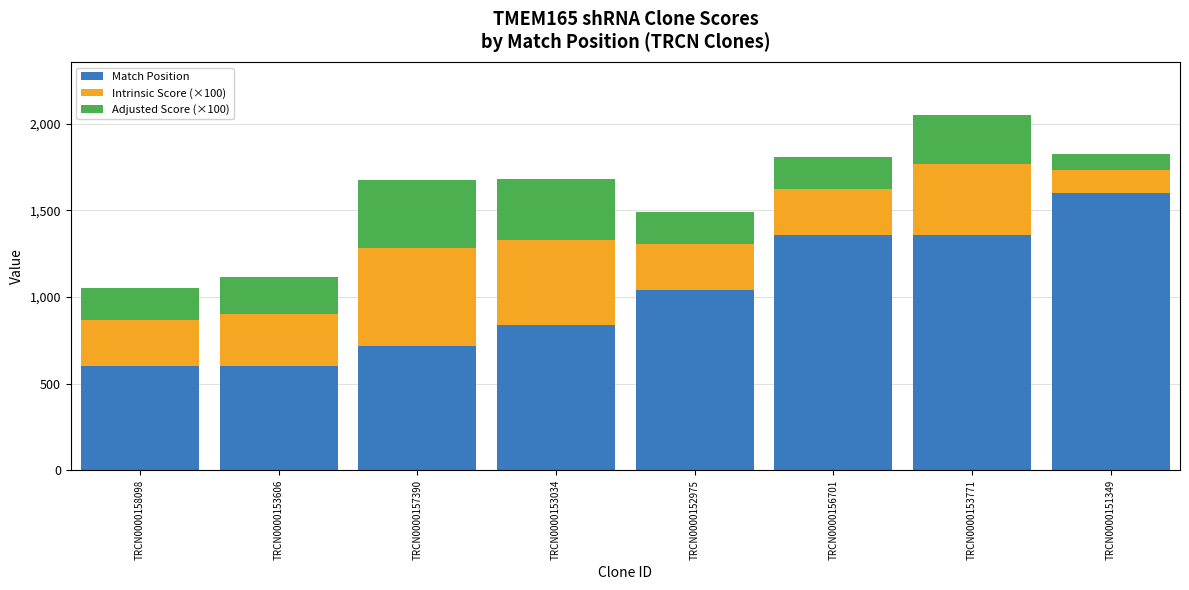

What is the sum of the Match Position values at TRCN0000153606 and TRCN0000158098?

1205.0